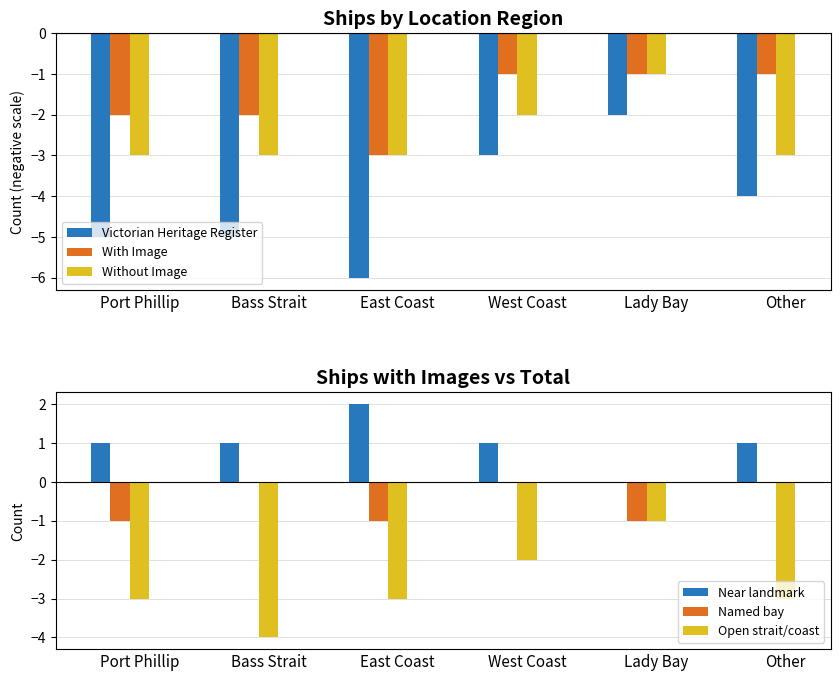

Reading left to right, list all the values displayed in this chart.

Victorian Heritage Register: -5	-5	-6	-3	-2	-4
With Image: -2	-2	-3	-1	-1	-1
Without Image: -3	-3	-3	-2	-1	-3
Near landmark: 1	1	2	1	0	1
Named bay: -1	0	-1	0	-1	0
Open strait/coast: -3	-4	-3	-2	-1	-3